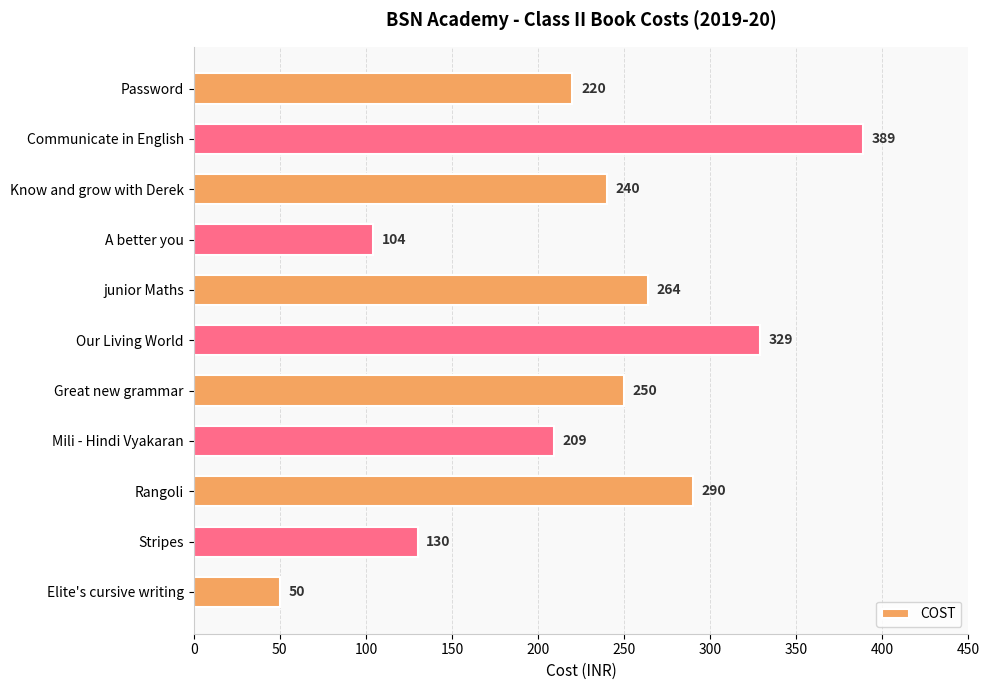

Reading top to bottom, transcribe all the data shown in this chart.

Password=220	Communicate in English=389	Know and grow with Derek=240	A better you=104	junior Maths=264	Our Living World=329	Great new grammar=250	Mili - Hindi Vyakaran=209	Rangoli=290	Stripes=130	Elite's cursive writing=50